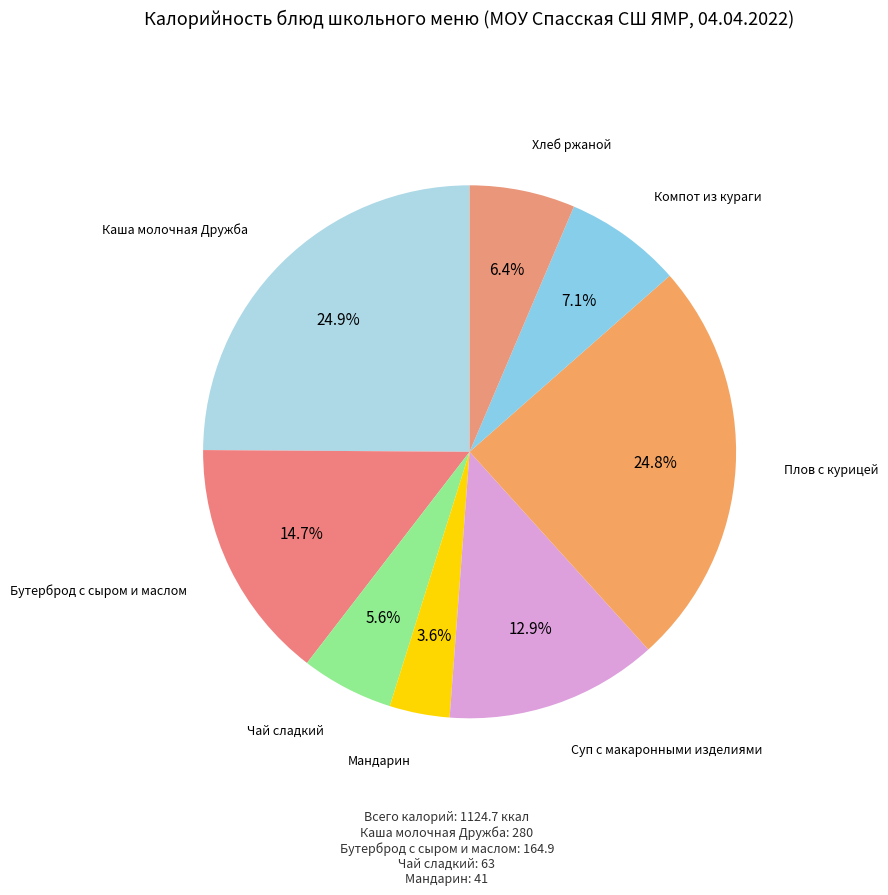

How many segments does this pie chart have?

8